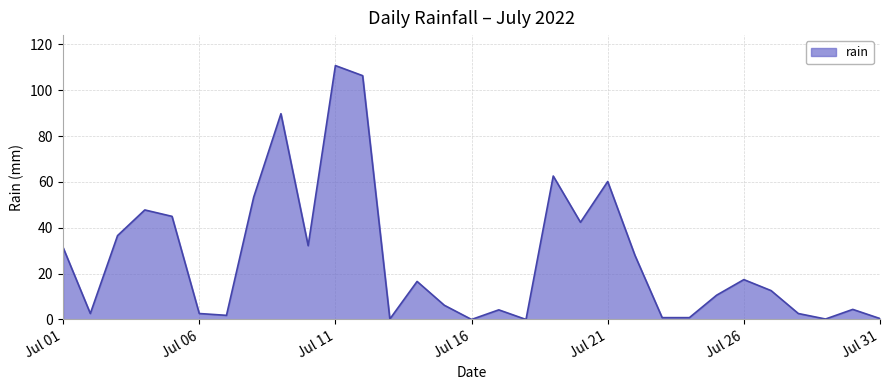

What is the difference between the maximum and minimum values?

110.8